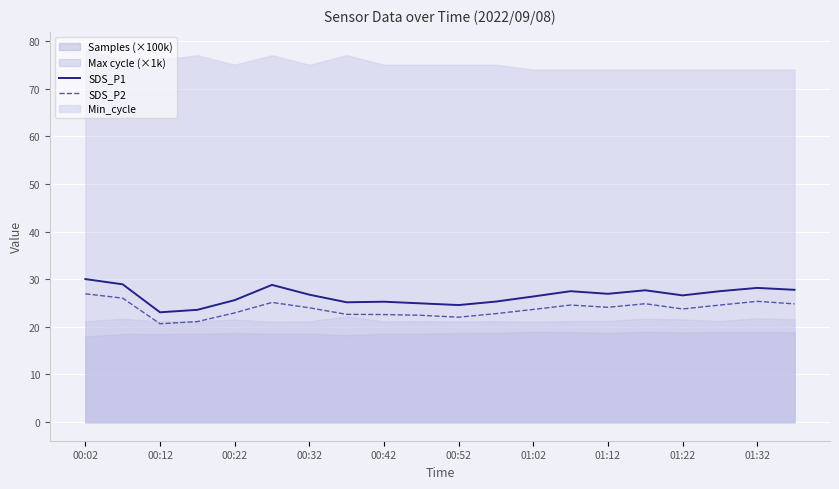

What is the lowest value of the SDS_P1 series?

23.1